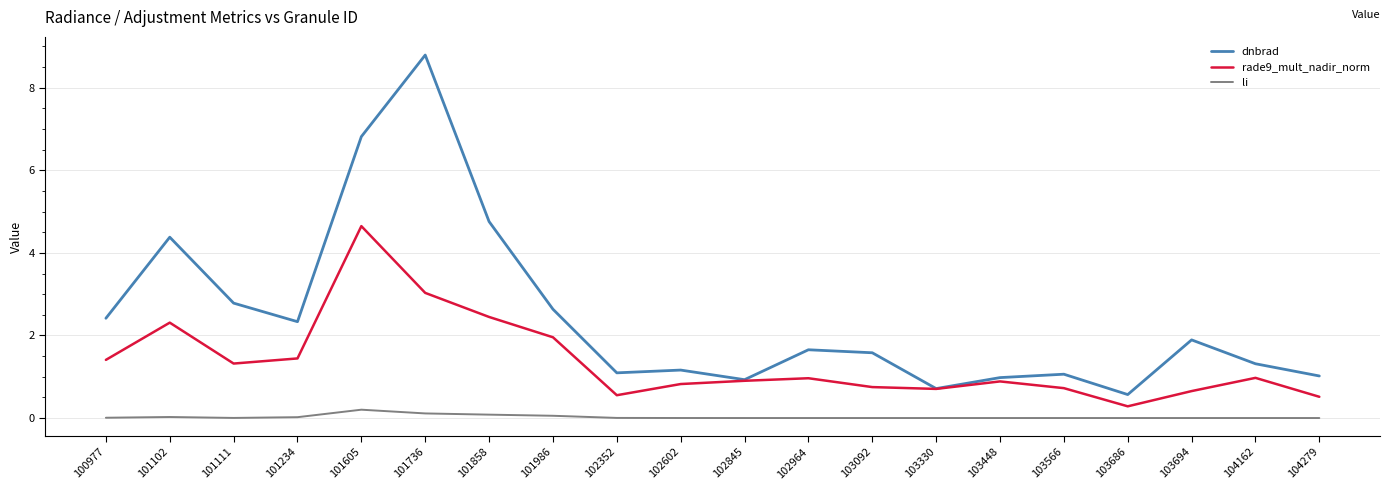

Read the li value at 101858.

0.1